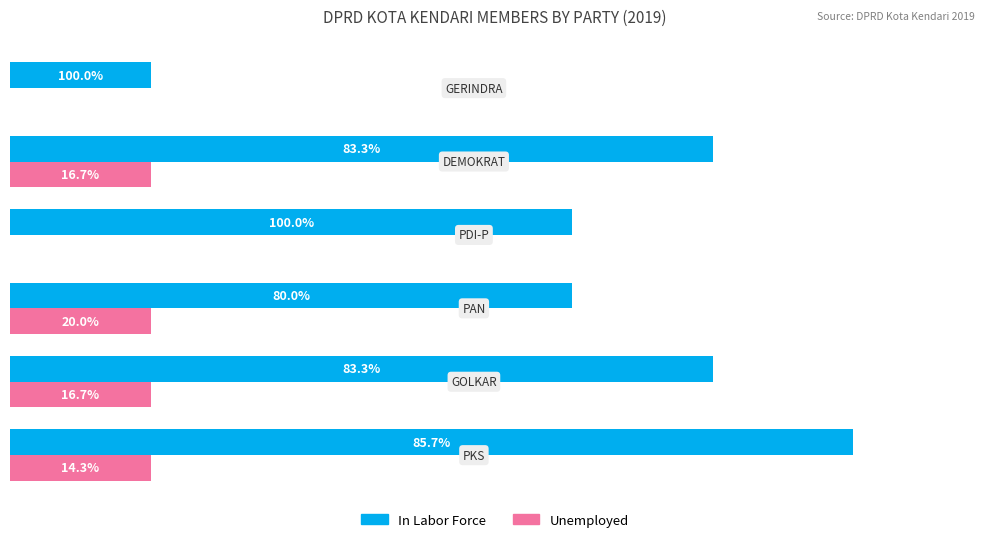

Reading left to right, list all the values displayed in this chart.

In Labor Force: 6	5	4	4	5	1
Unemployed: 1	1	1	0	1	0